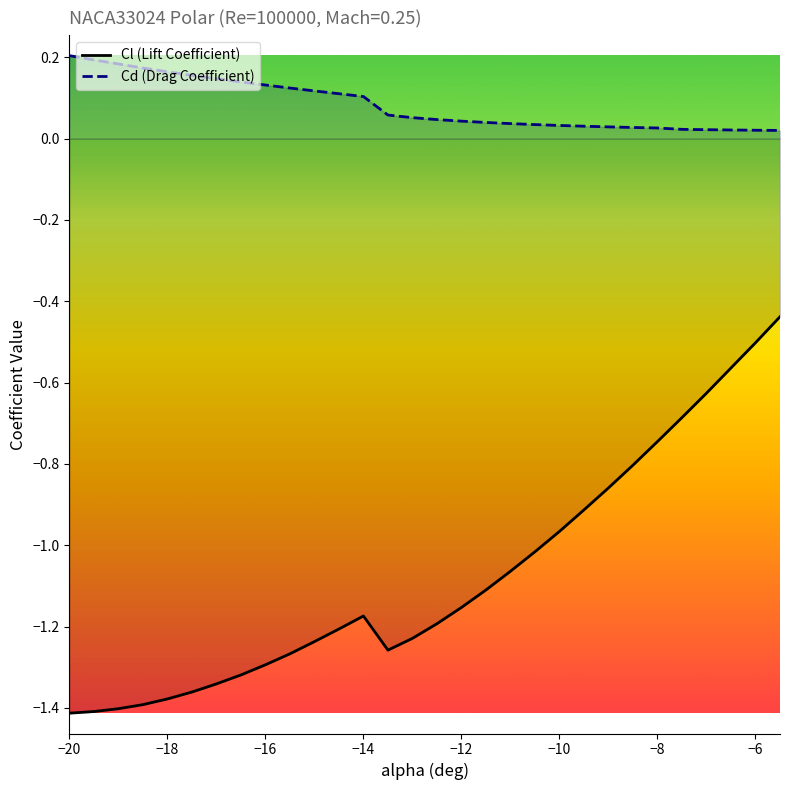

Which series has the widest spread of values?

Cl (Lift Coefficient)